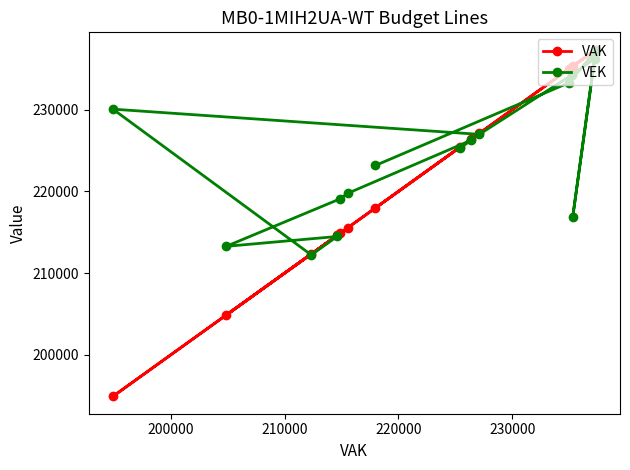

True or false: VEK has more than 1 points higher than both neighbors.

True